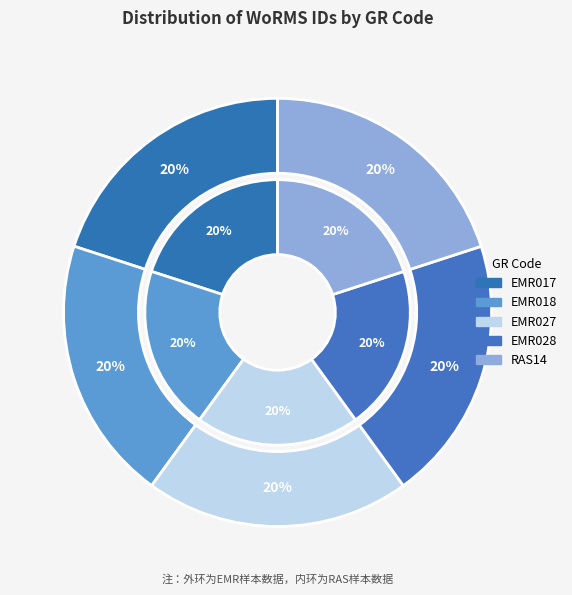

Which has a higher value, EMR028 or EMR018?

EMR028